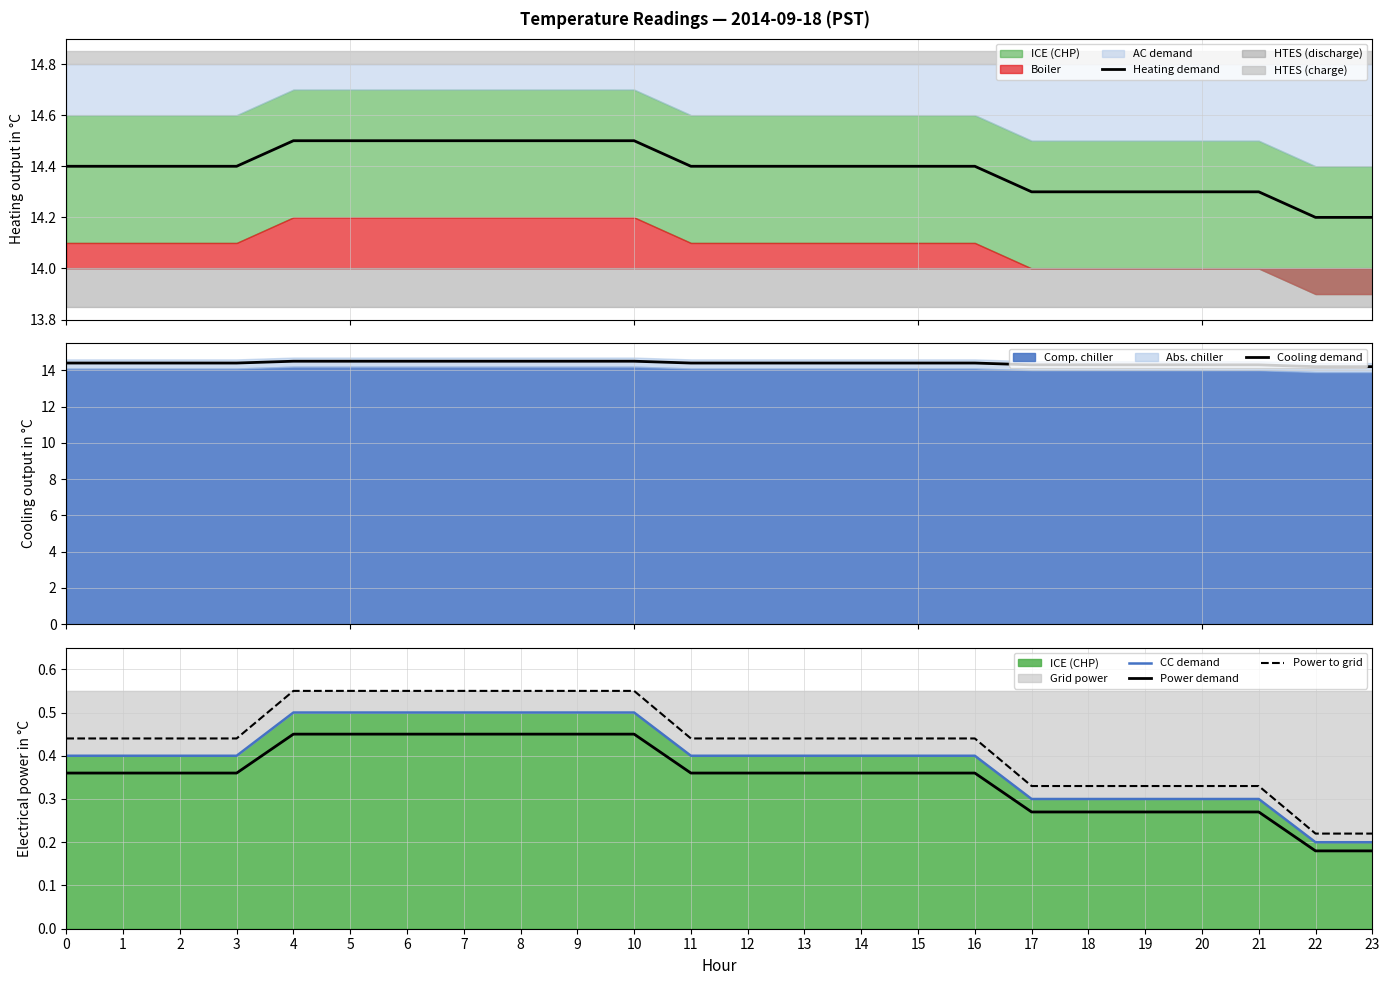

The CC demand series shows 0.2 at 0. True or false?

False